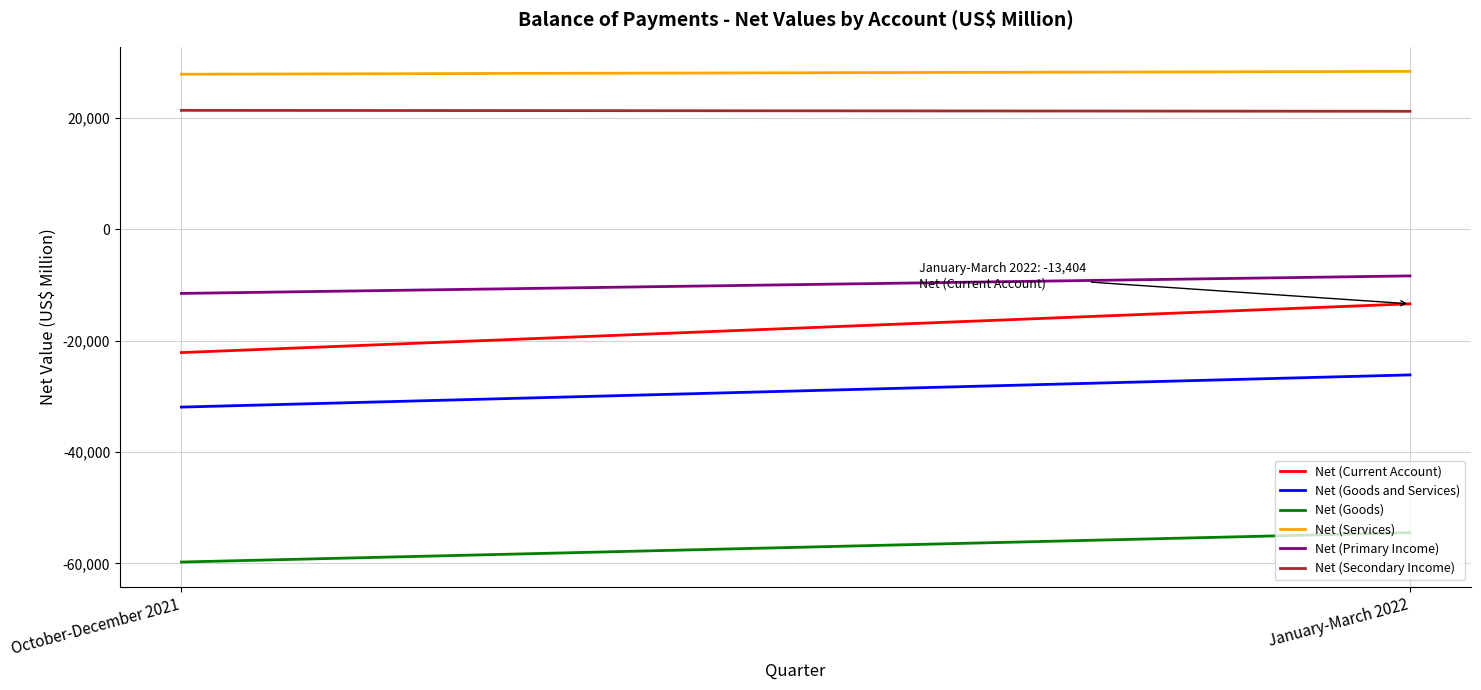

What is the spread (max minus min) of values at October-December 2021?

87559